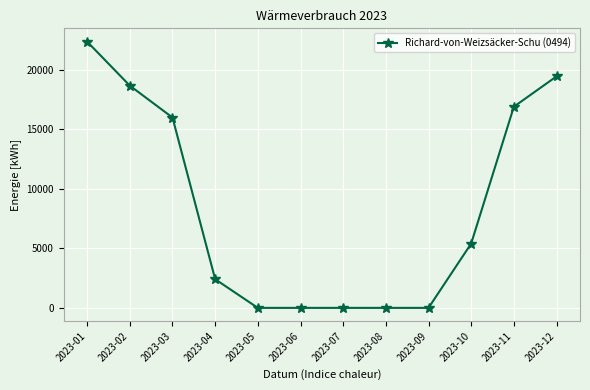

What is the average value?

8438